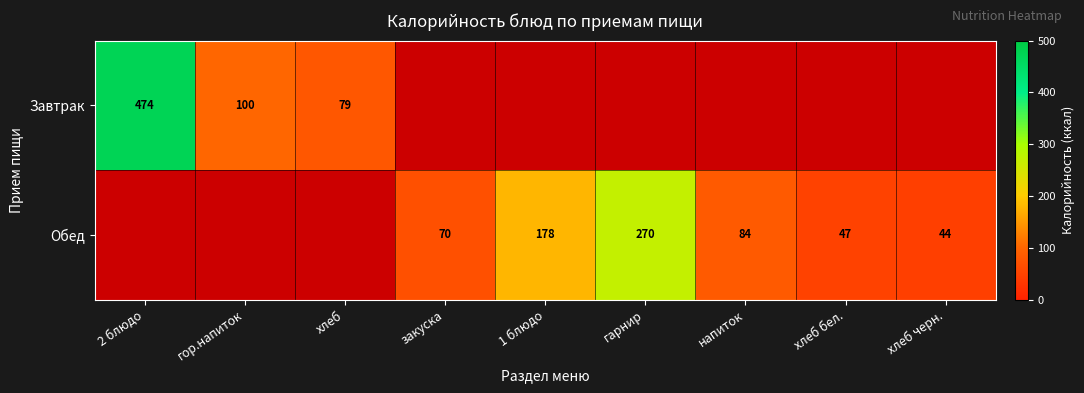

Is the value of Завтрак at хлеб greater than the value of Обед at хлеб бел.?

Yes